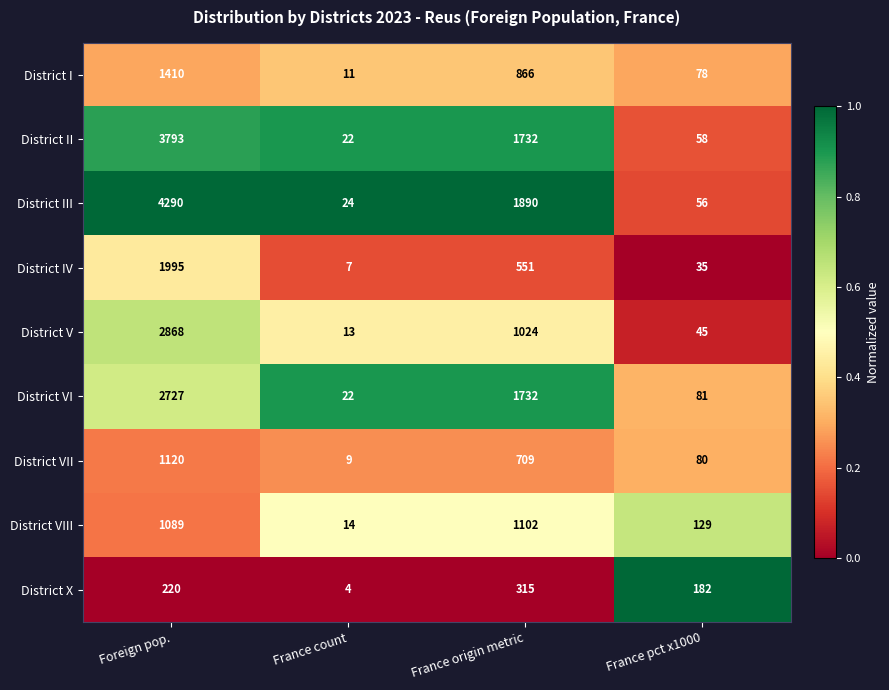

What is the total value across all series at France origin metric?

9921